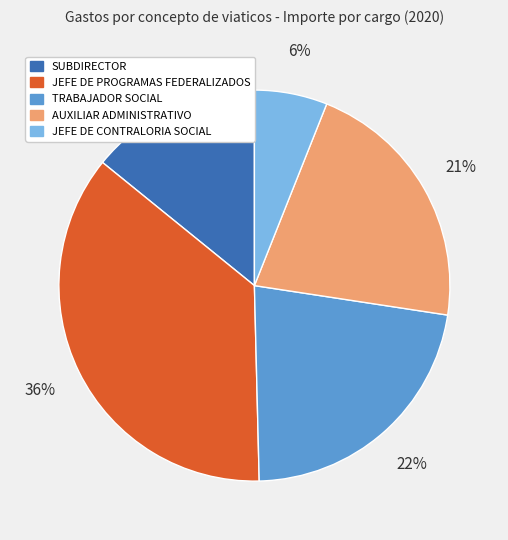

To the nearest percent, what is the average slice percentage?

20%